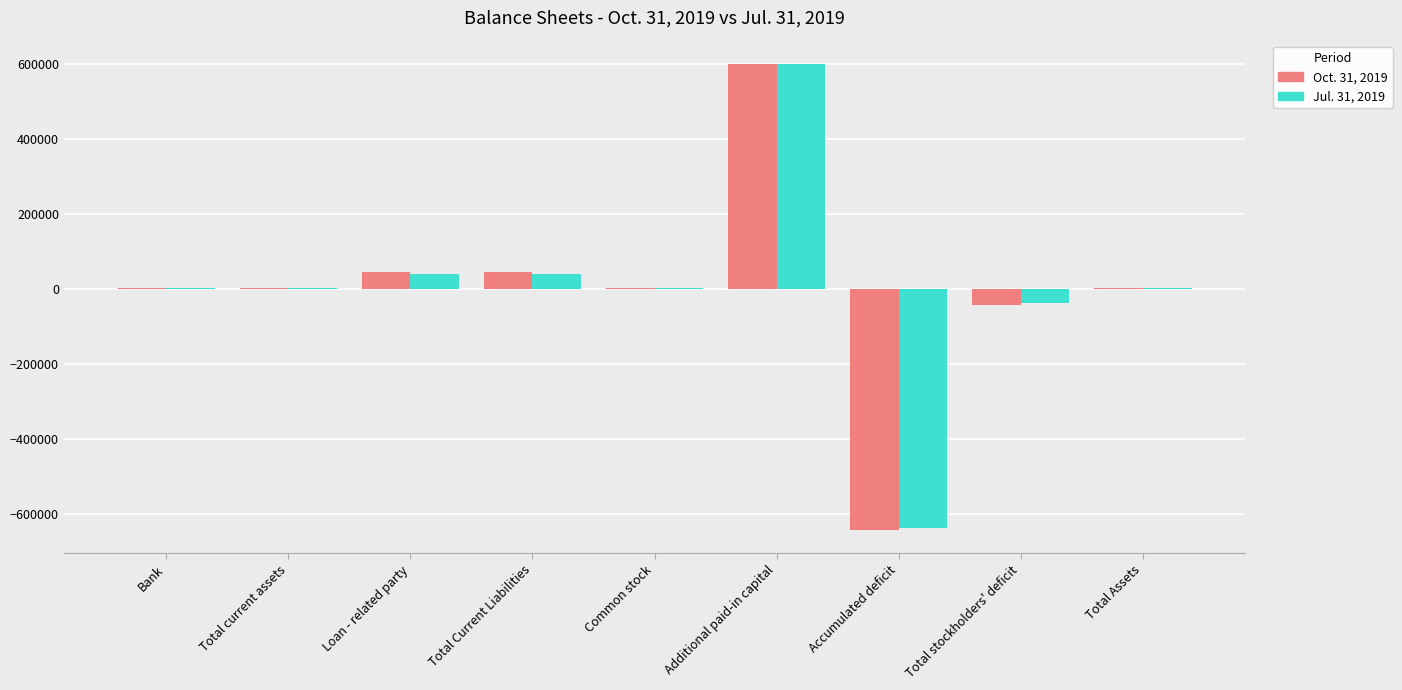

Read the Oct. 31, 2019 value at Total Assets, to the nearest 100.

3000